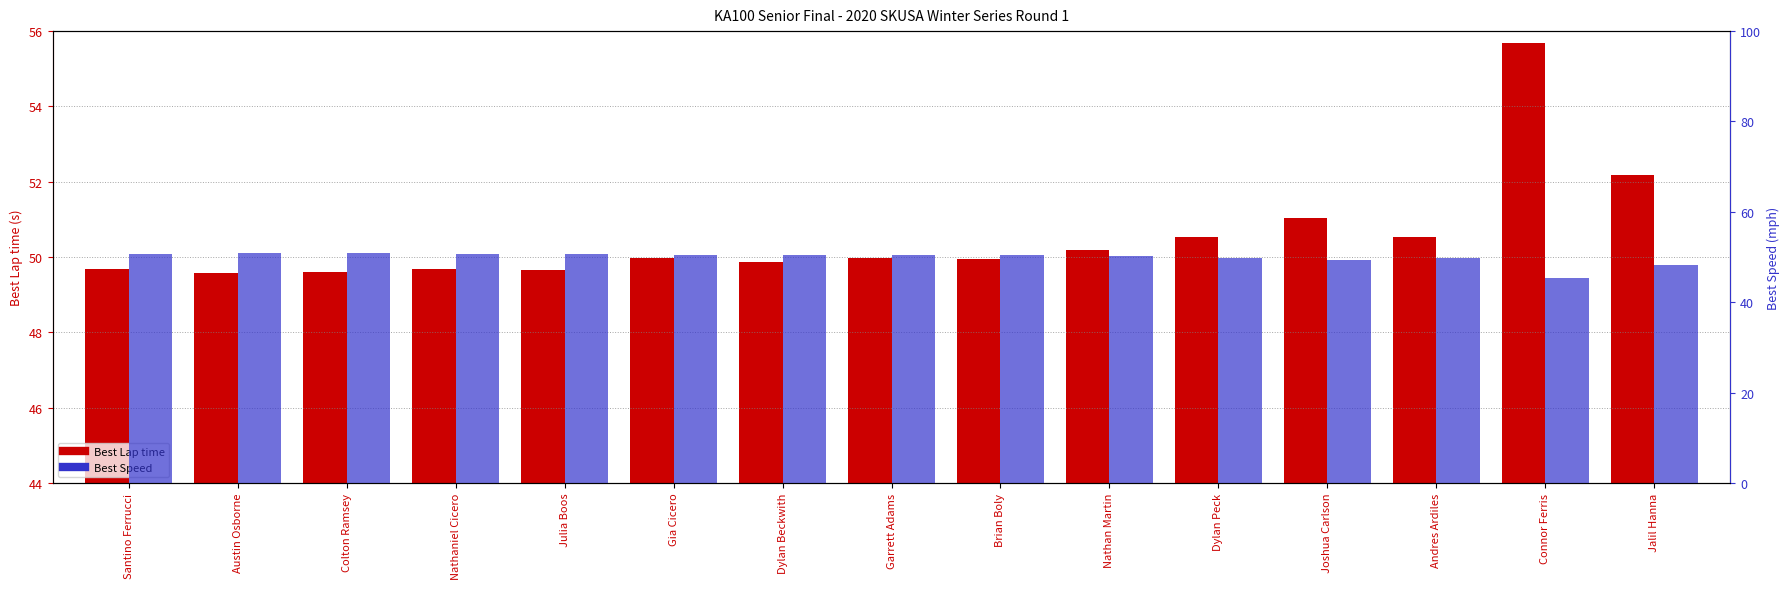

List the series in order of their peak value, lowest first.

Best Speed, Best Lap time